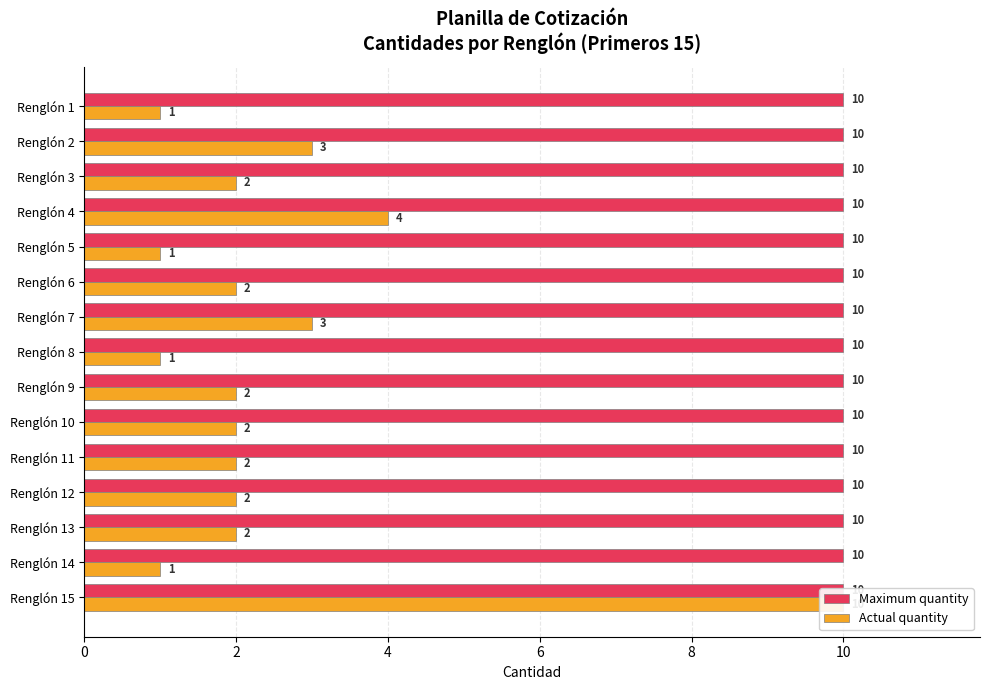

What is the label of the 3rd bar from the right?

12